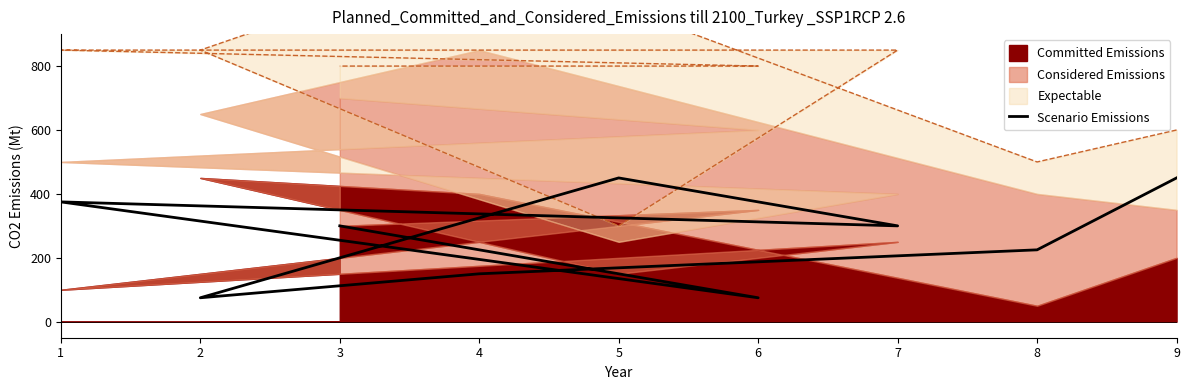

Is it true that the value at 2 is 112?

False